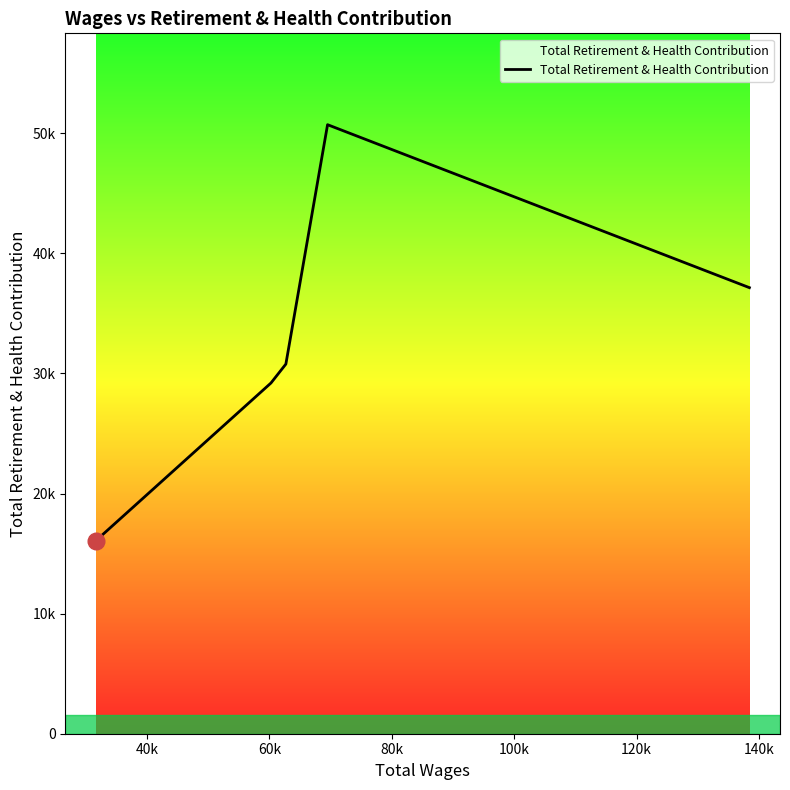

Is this an area chart (filled region under the line)?

Yes